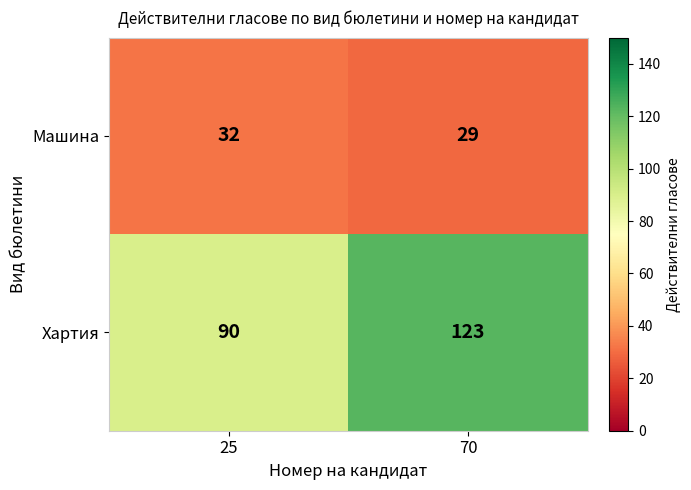

Rank the series by their maximum value, from highest to lowest.

Хартия, Машина